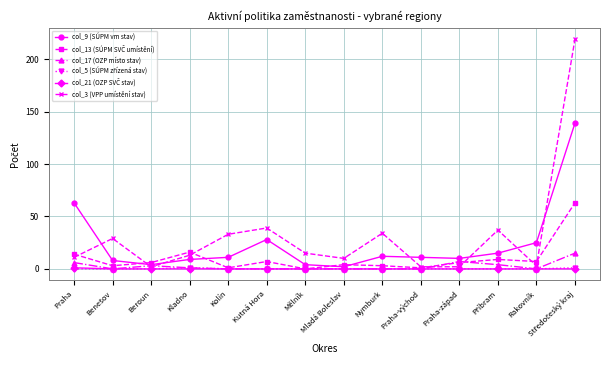

Which series has the largest range (max minus min)?

col_3 (VPP umístění stav)